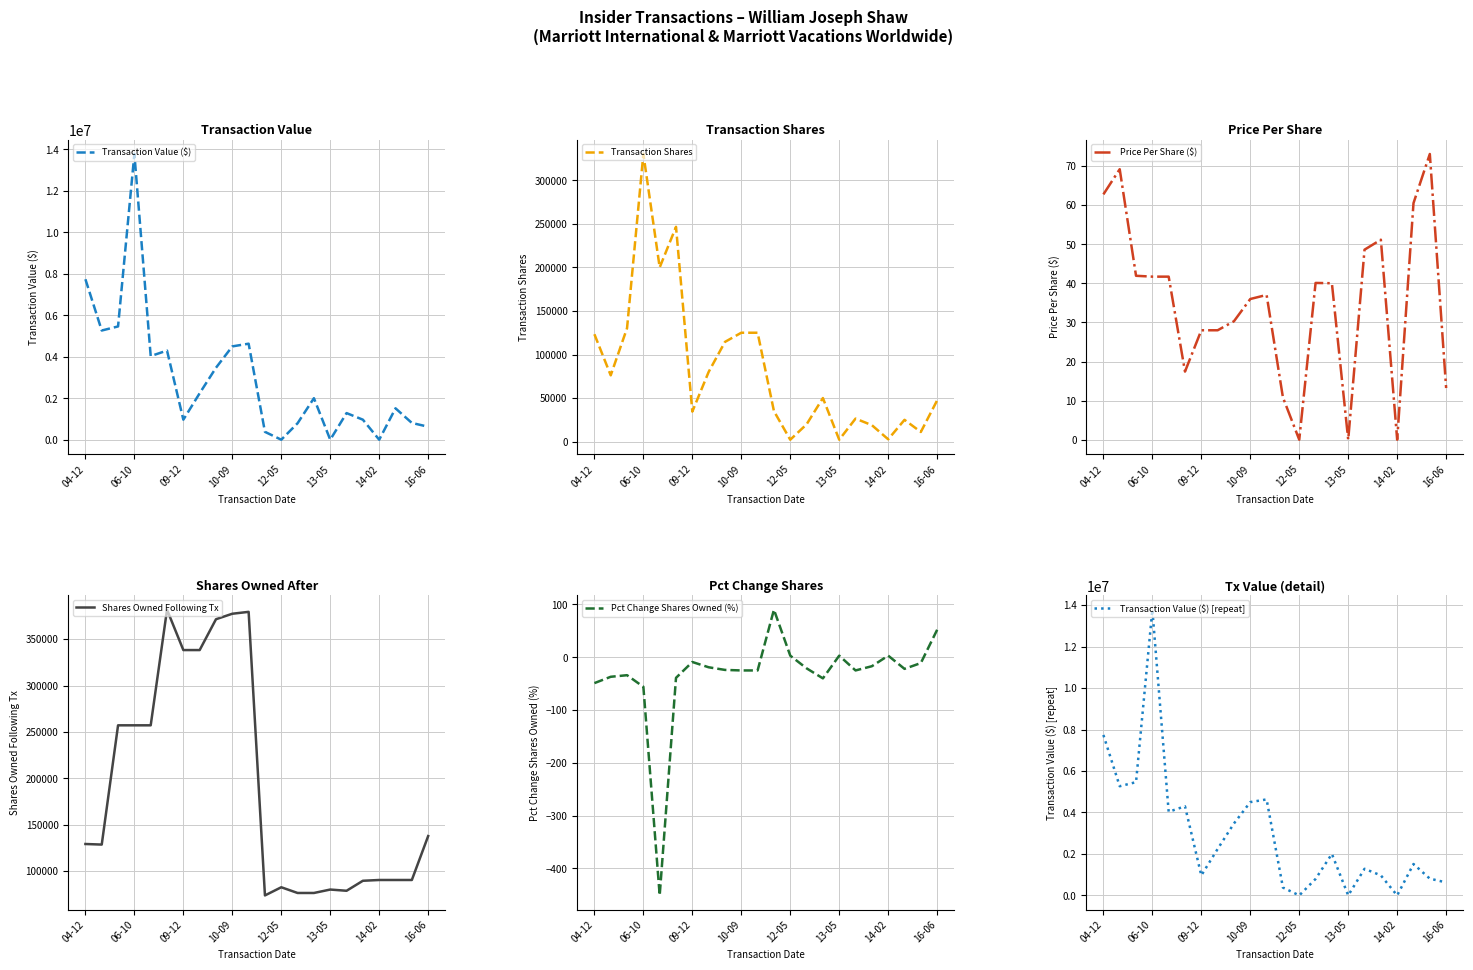

At which label does Pct Change Shares Owned (%) first exceed -22?

09-12